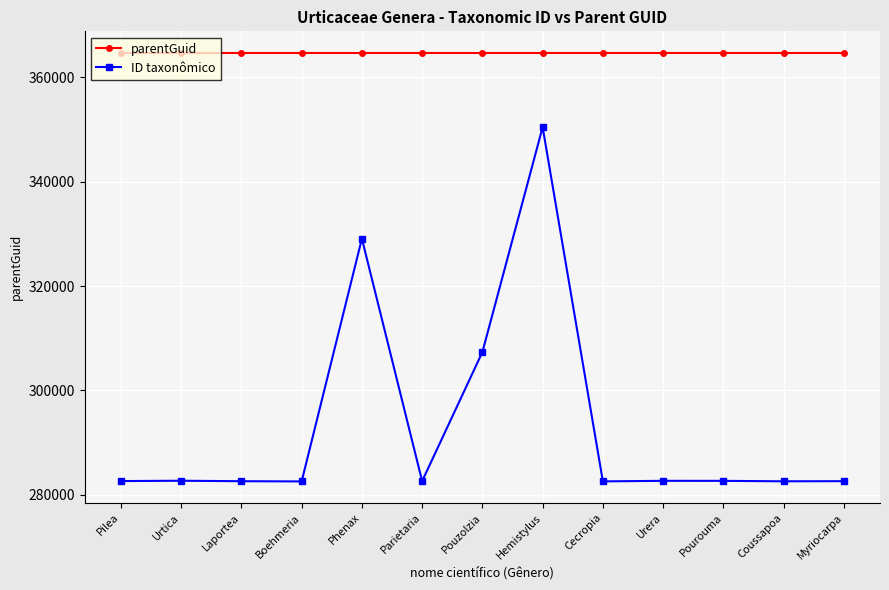

Is the value of parentGuid at Hemistylus greater than the value of ID taxonômico at Pourouma?

Yes